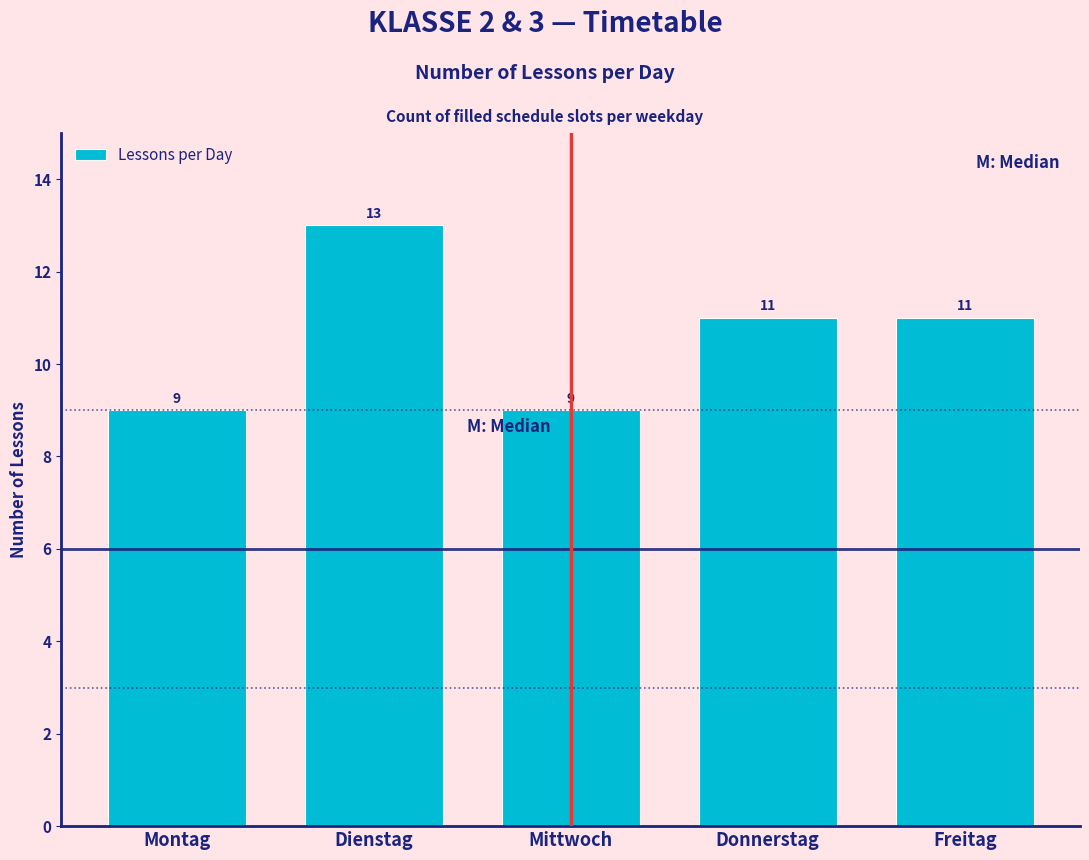

Reading right to left, list all the values displayed in this chart.

11	11	9	13	9